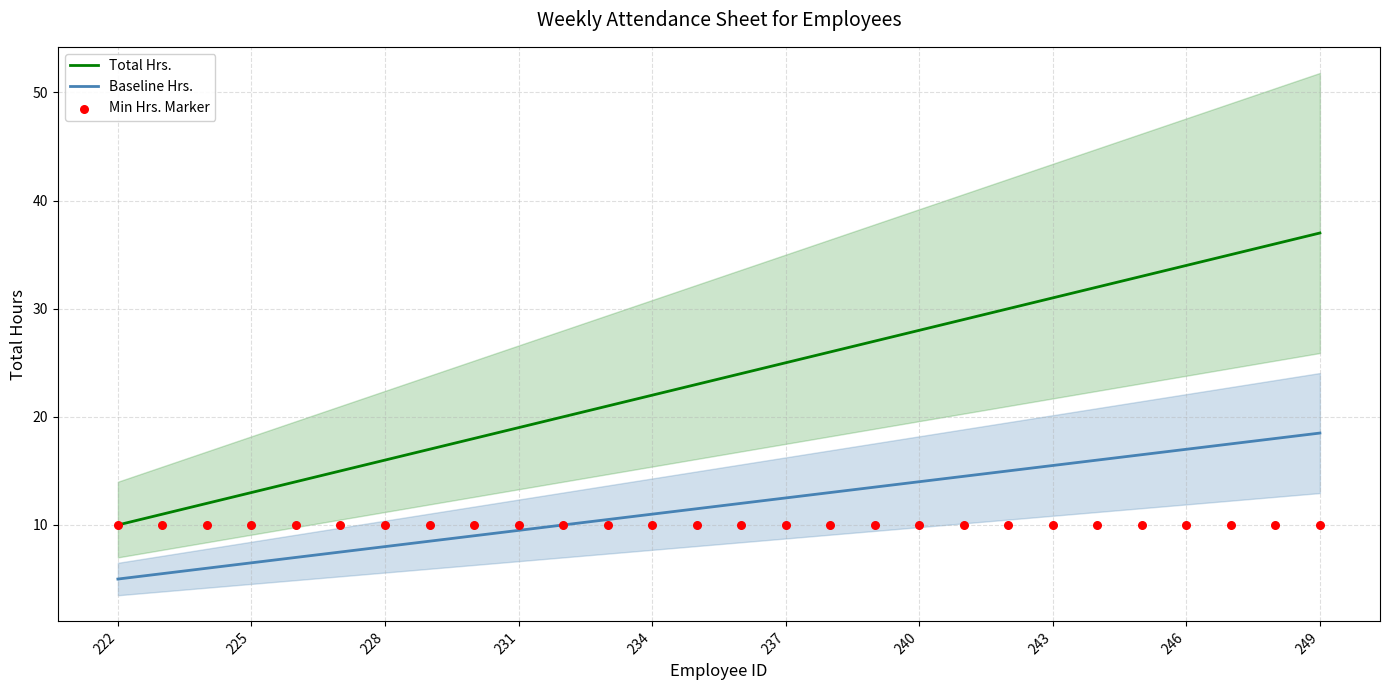

What is the highest value of the Baseline Hrs. series?

18.5